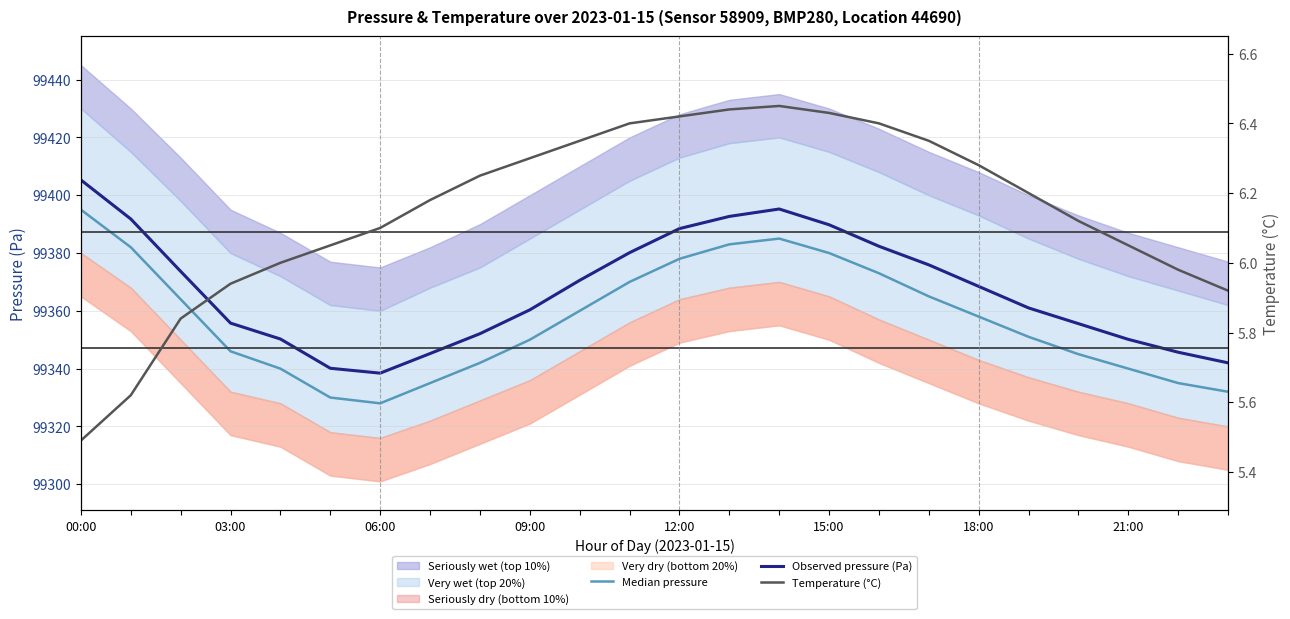

List the series in order of their peak value, lowest first.

Temperature (°C), Median pressure, Observed pressure (Pa)